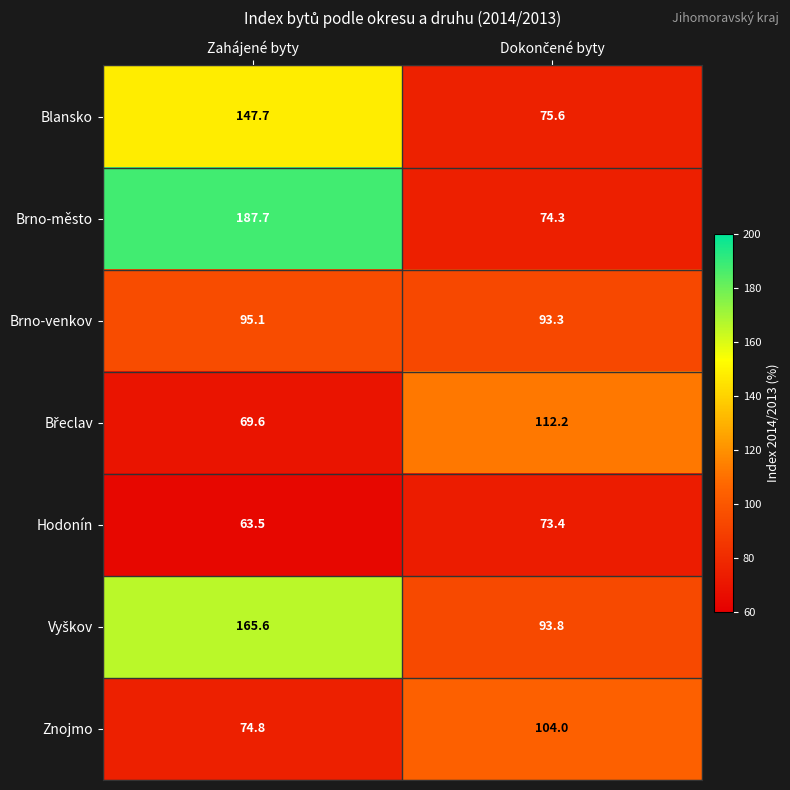

Count the number of data series in this chart.

7